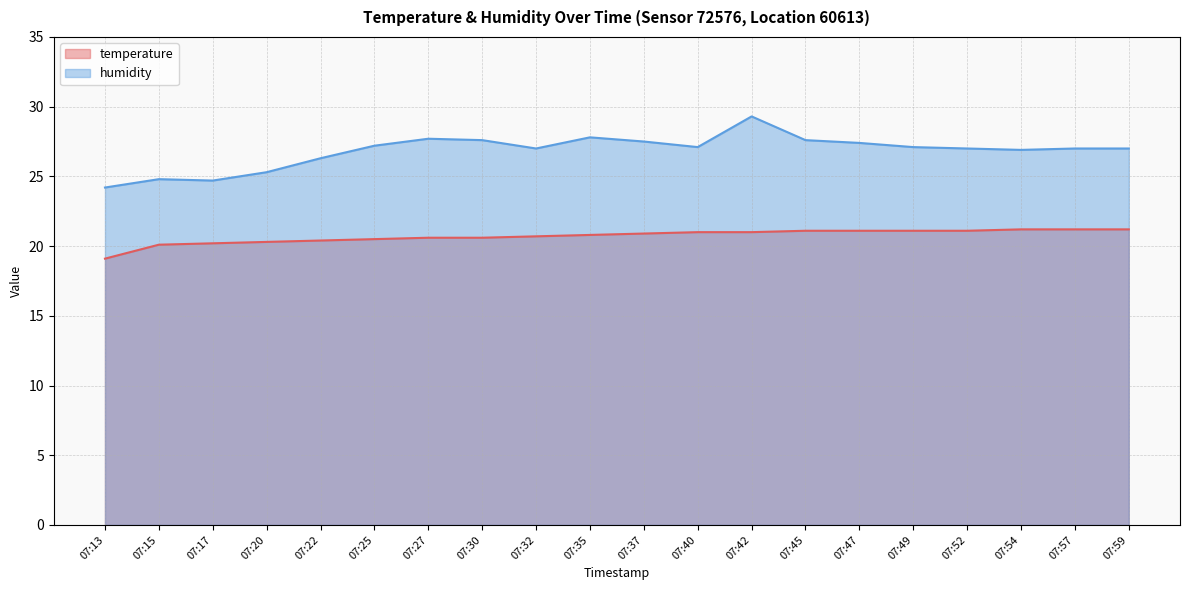

Between 07:13 and 07:30, which is larger?

07:30